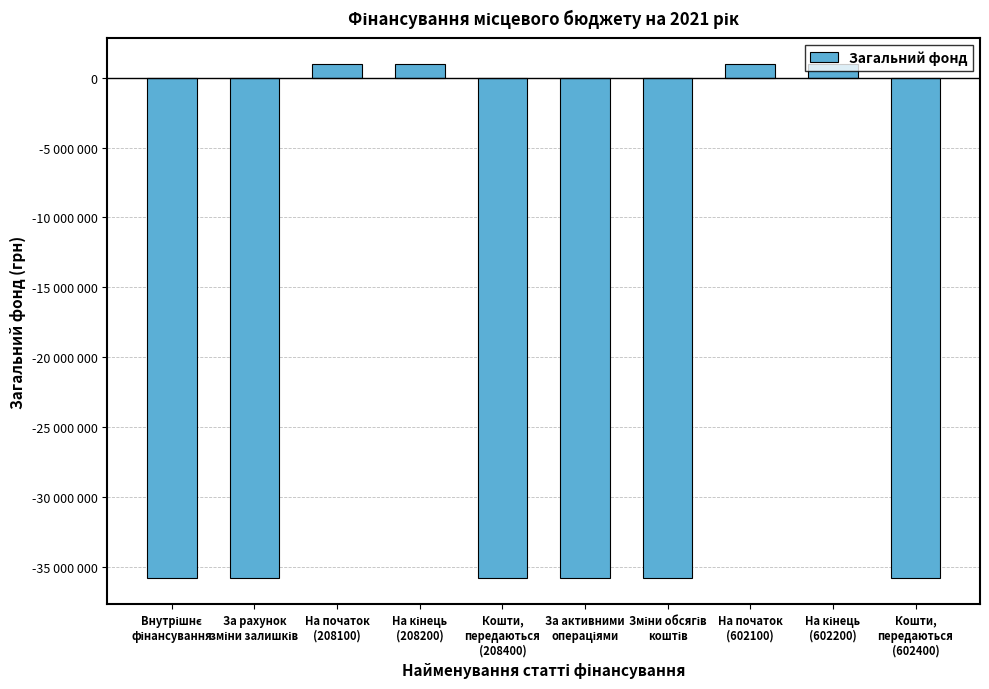

Are the bars horizontal?

No